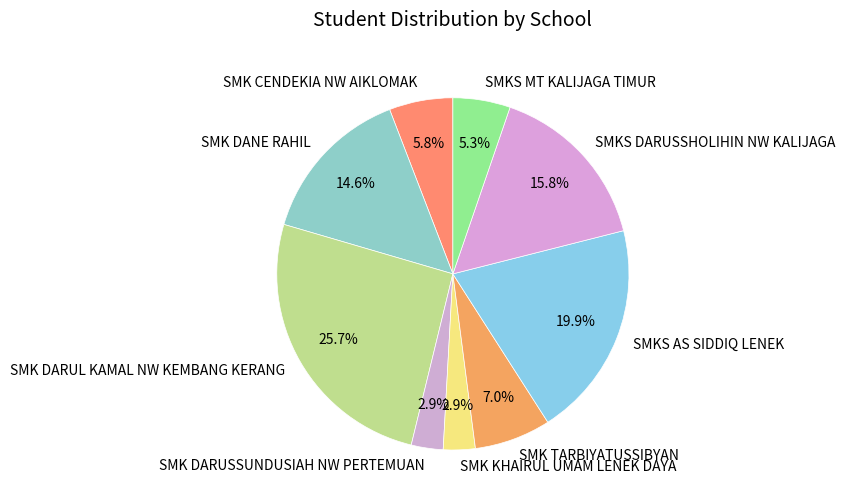

Which slice is the largest?

SMK DARUL KAMAL NW KEMBANG KERANG